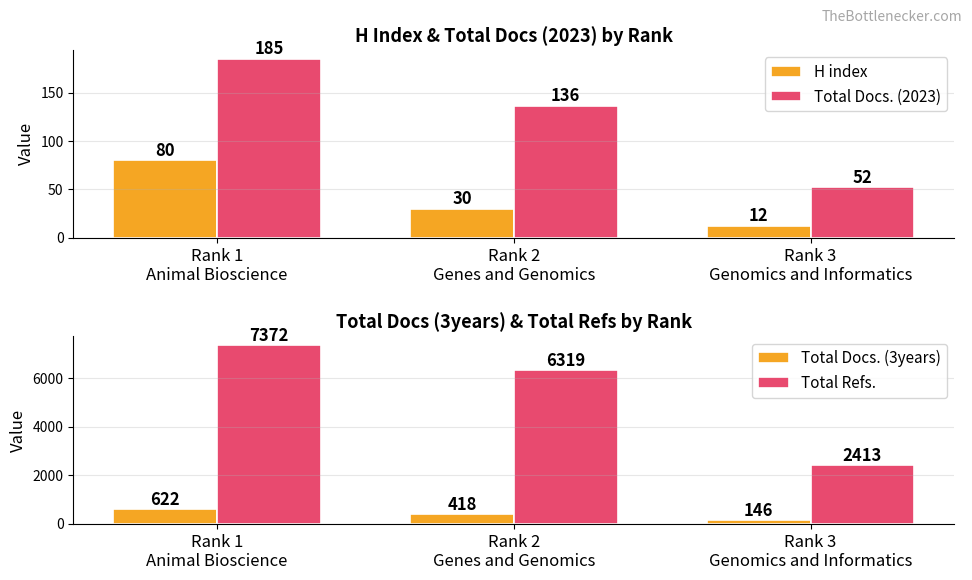

What is the spread (max minus min) of values at Rank 2
Genes and Genomics?

6289